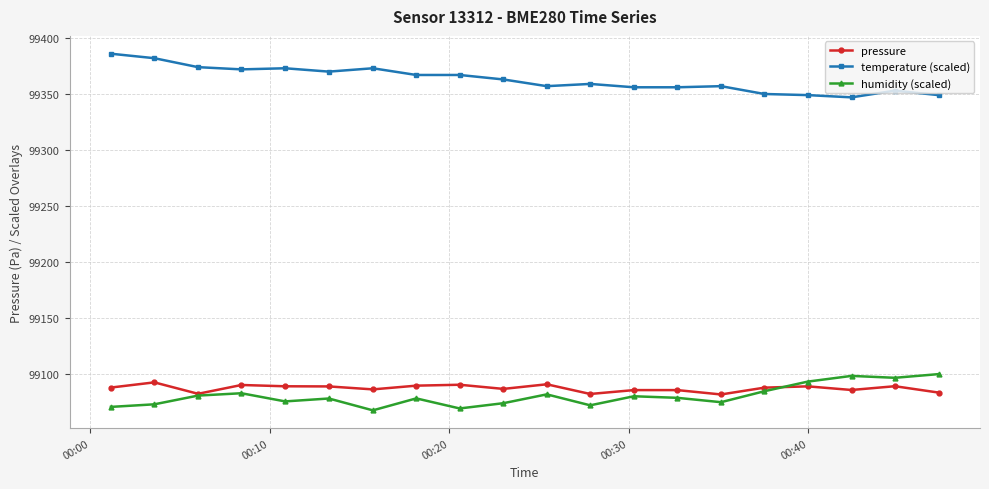

True or false: pressure has more than 1 interior local peaks.

True